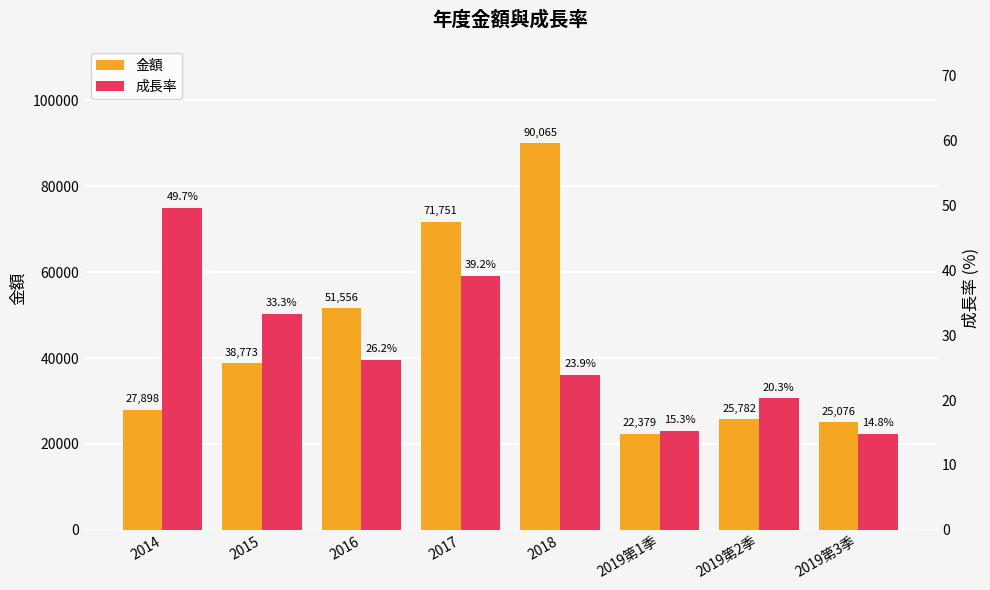

What is the difference between the 金額 values at 2017 and 2019第3季?

46675.0